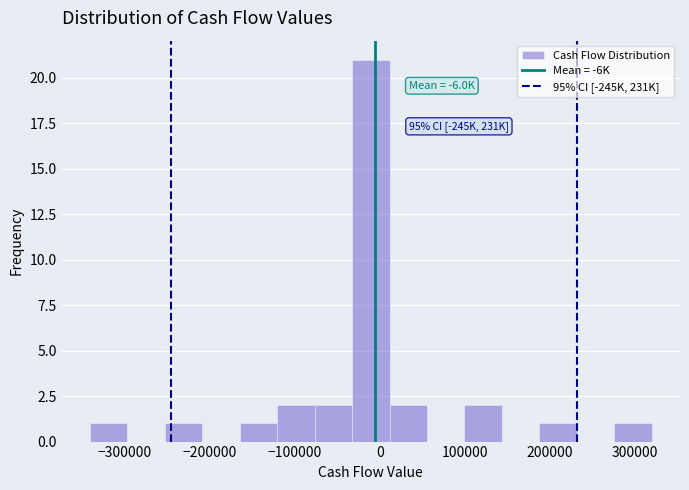

Over which range of the x-axis is the bar tallest?

-30000 to 10000